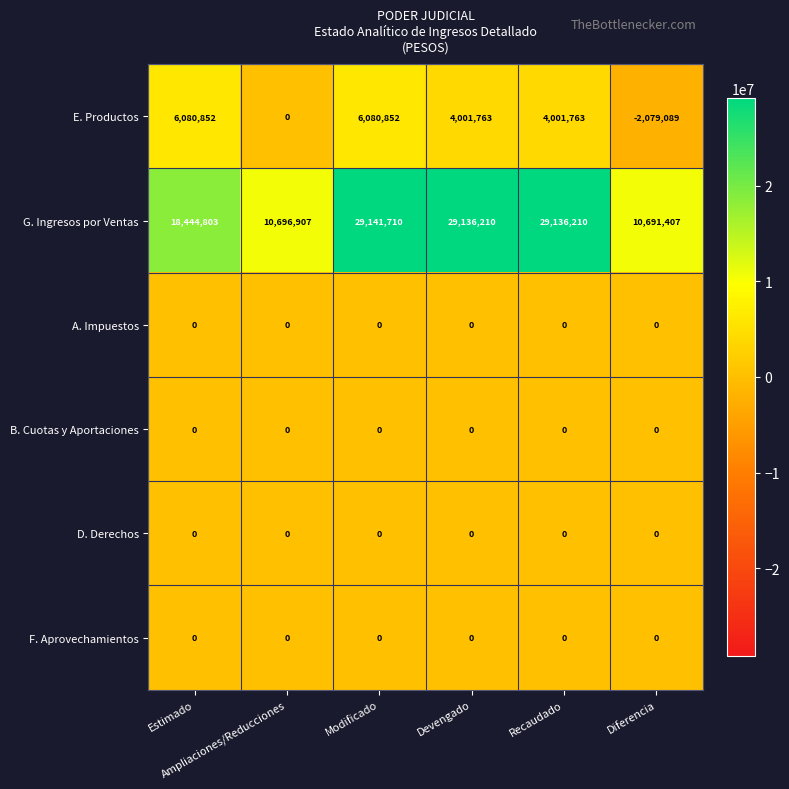

At how many categories does at least one series exceed 8734755?

6